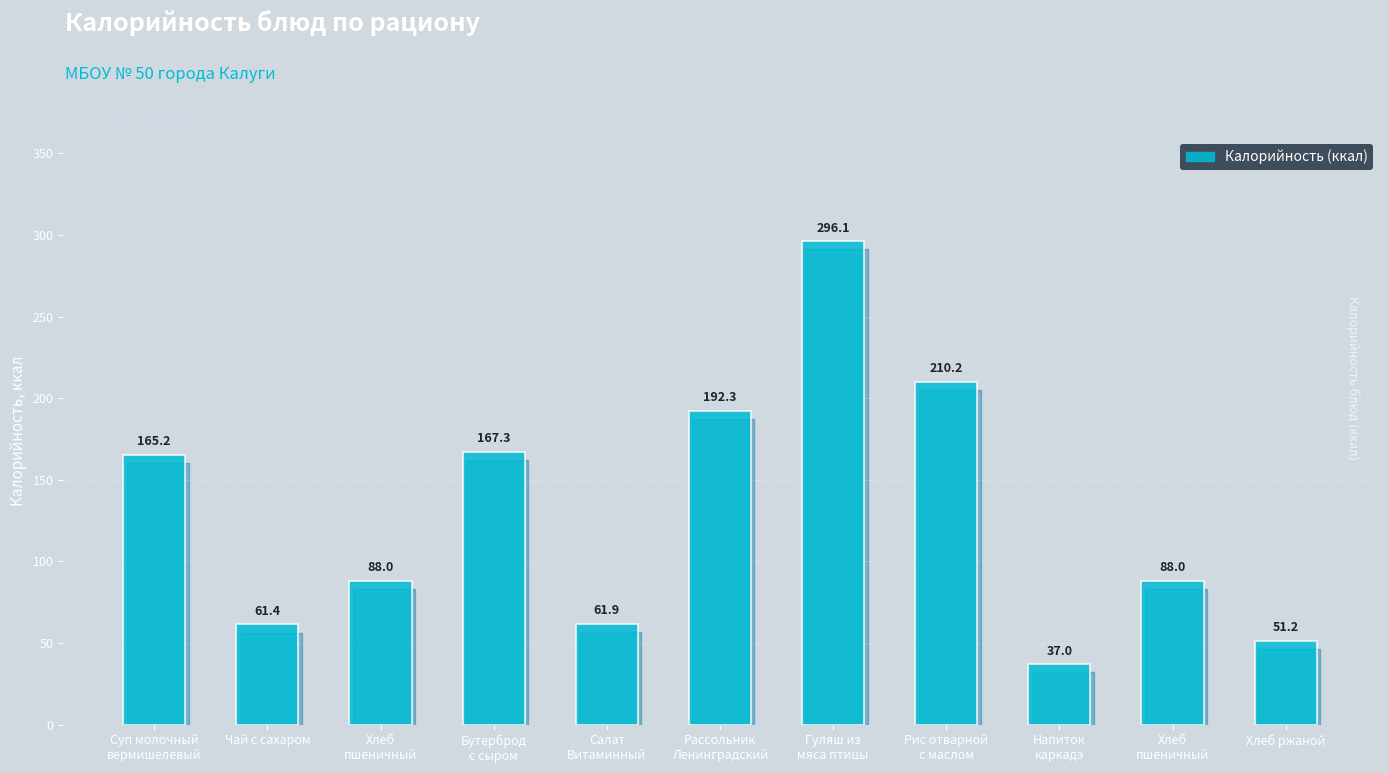

List the labels in order of value, smallest first.

Напиток
каркадэ, Хлеб ржаной, Чай с сахаром, Салат
Витаминный, Хлеб
пшеничный, Хлеб
пшеничный, Суп молочный
вермишелевый, Бутерброд
с сыром, Рассольник
Ленинградский, Рис отварной
с маслом, Гуляш из
мяса птицы